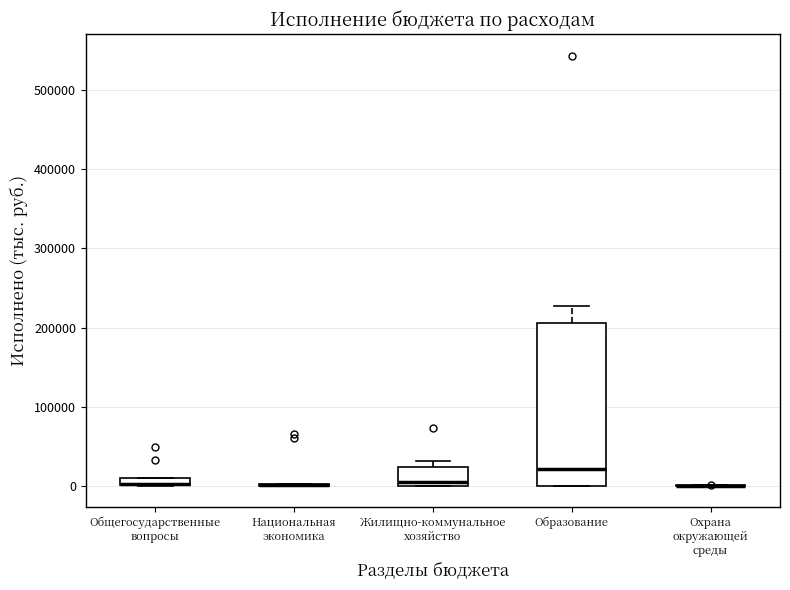

Comparing the boxes themselves (not the whiskers), which one is the tallest?

Образование